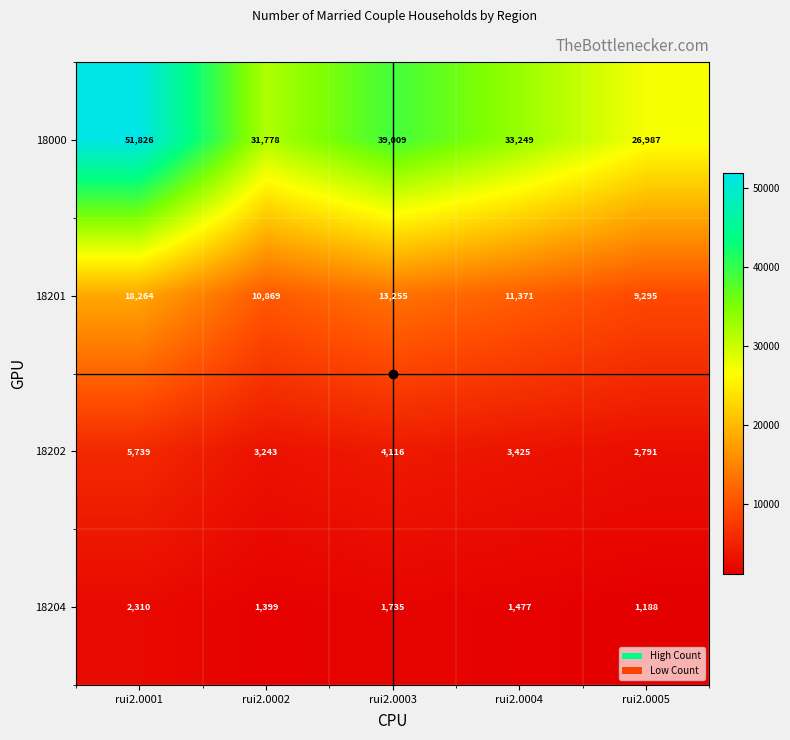

What is the smallest value displayed?

1188